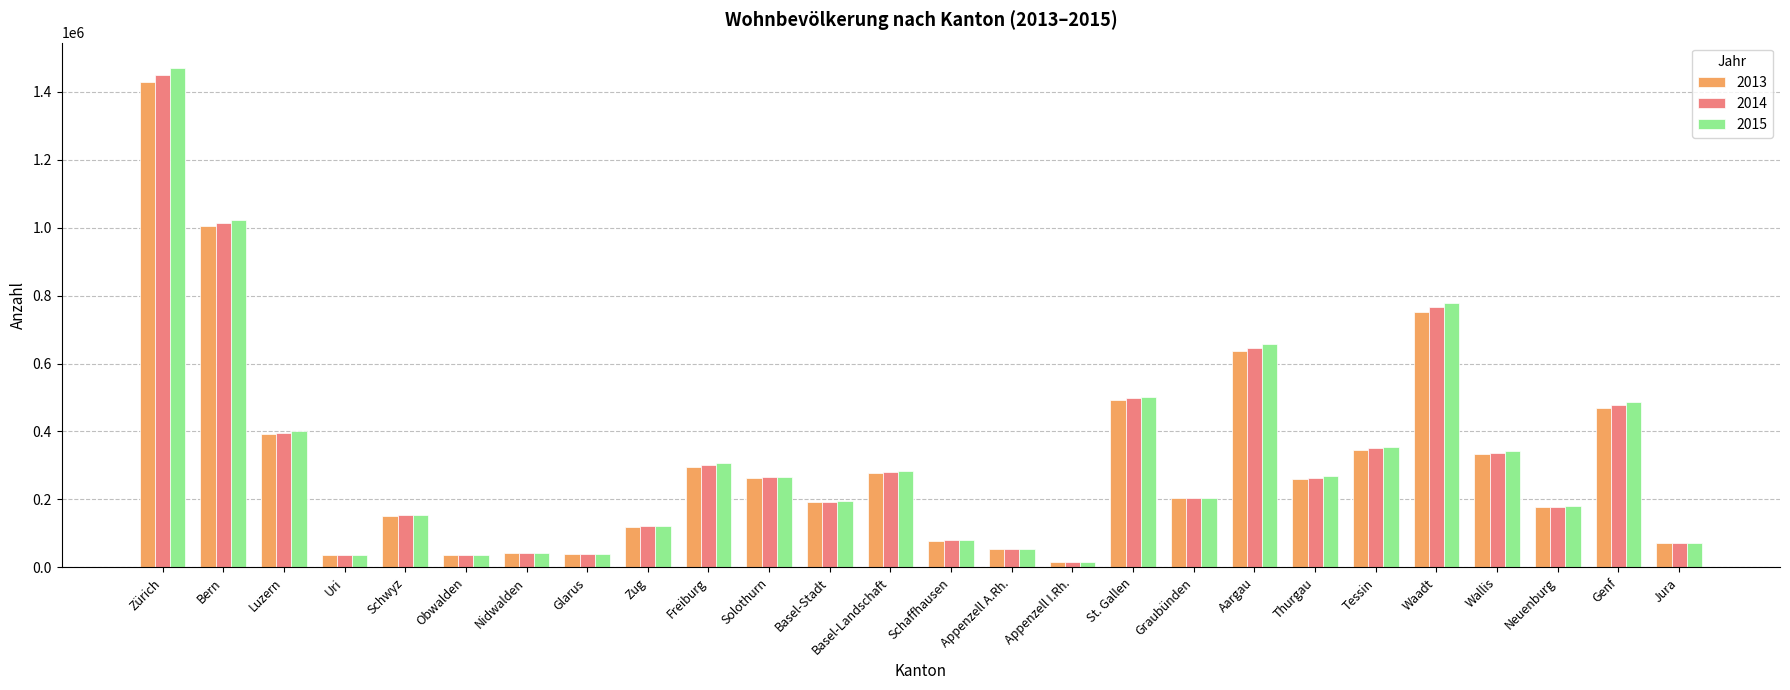

Is the value of 2014 at Wallis greater than the value of 2013 at Neuenburg?

Yes